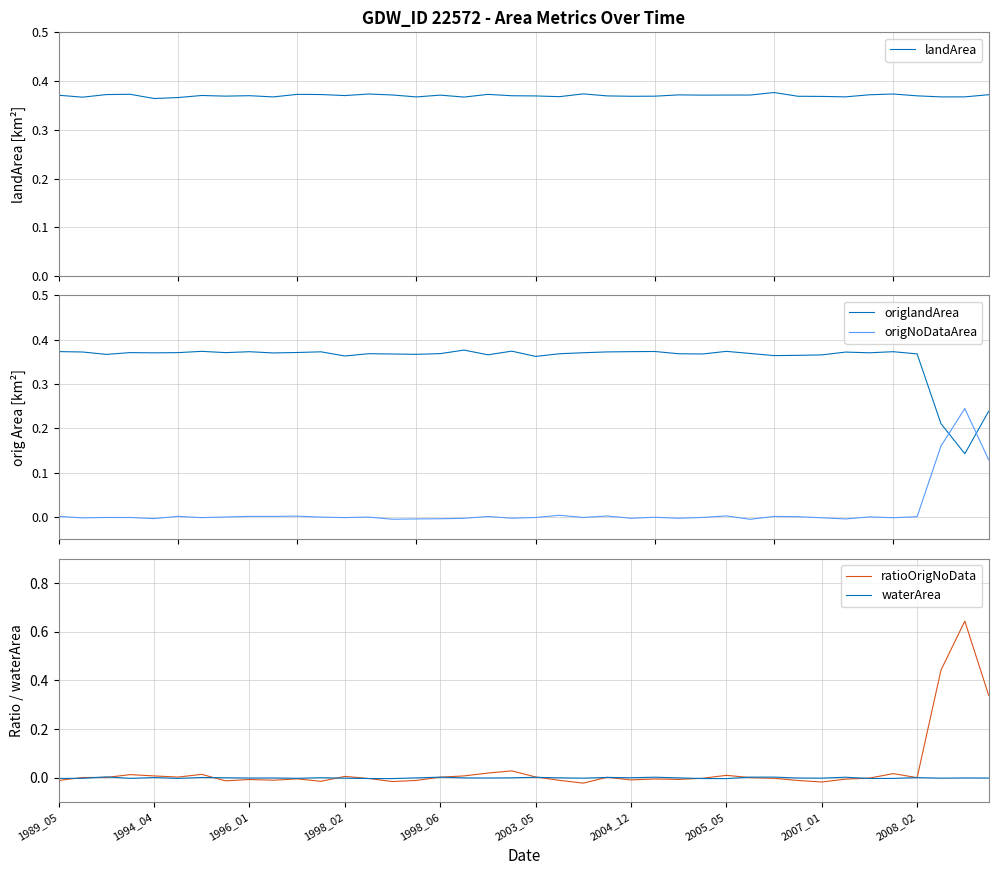

How many interior local valleys does the waterArea series have?

12